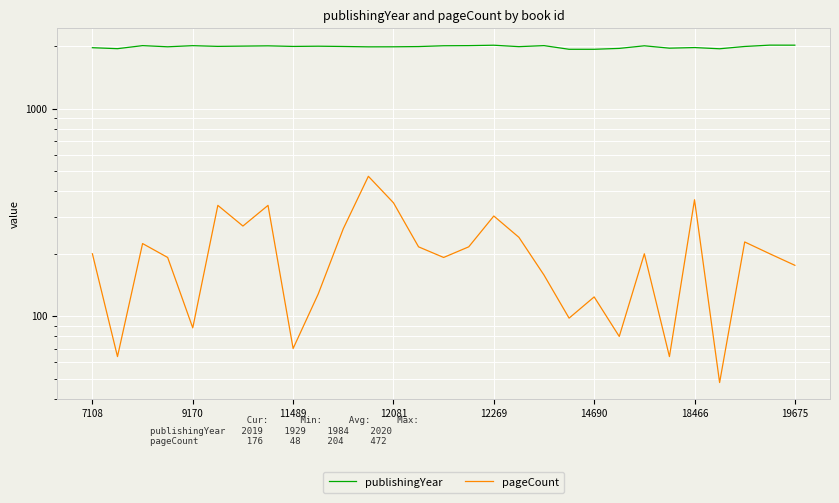

Is it true that publishingYear equals 828 at 26?

False